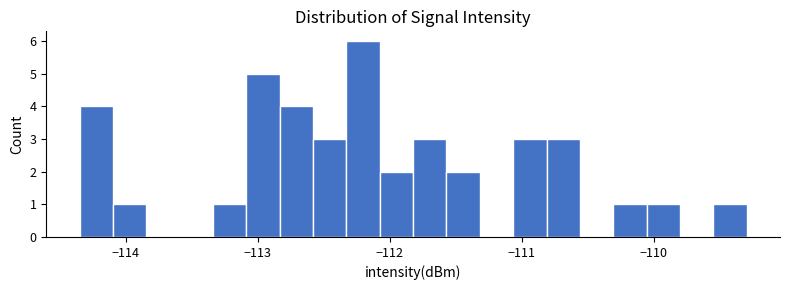

Read against the x-axis, roughly where is the centre of the tallest bar?

-112.2